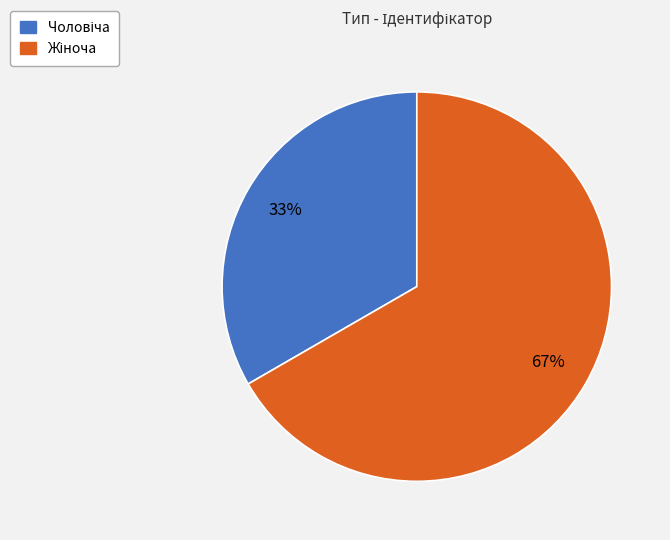

To the nearest percent, what is the average slice percentage?

50%